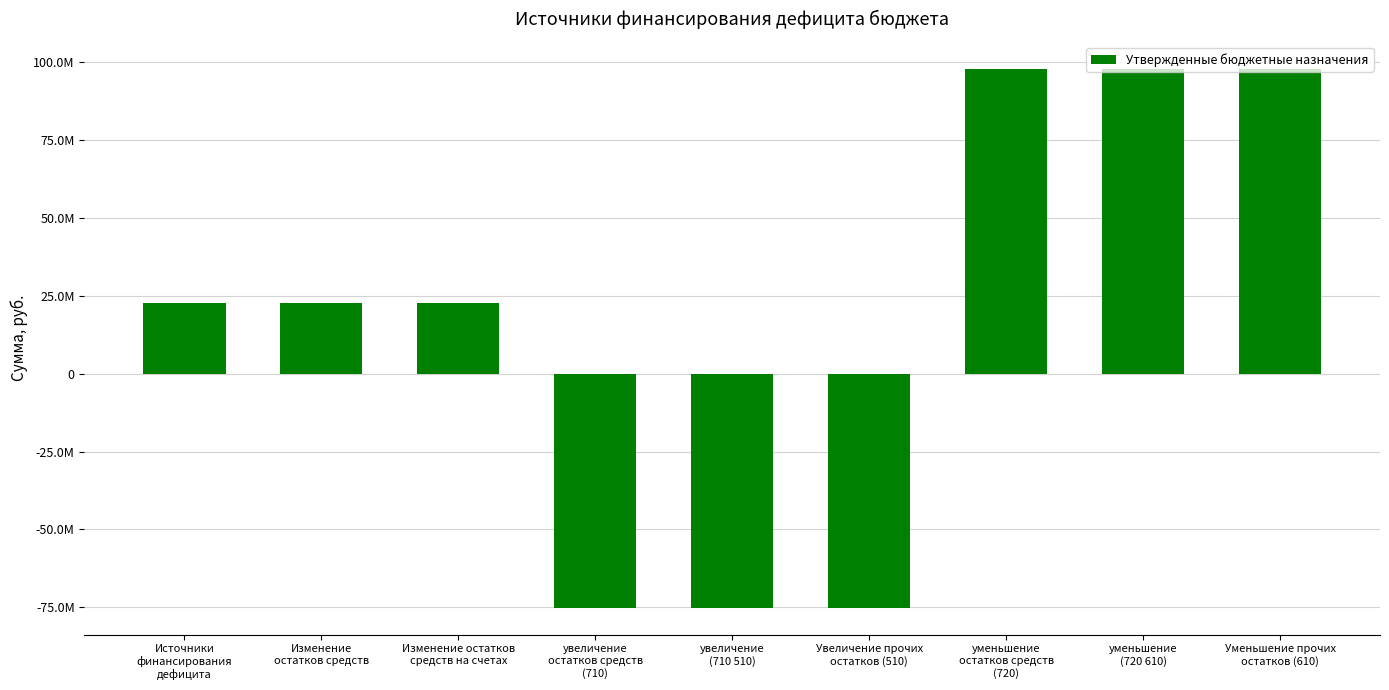

True or false: the data shows -75116248.0 at увеличение
(710 510).

True